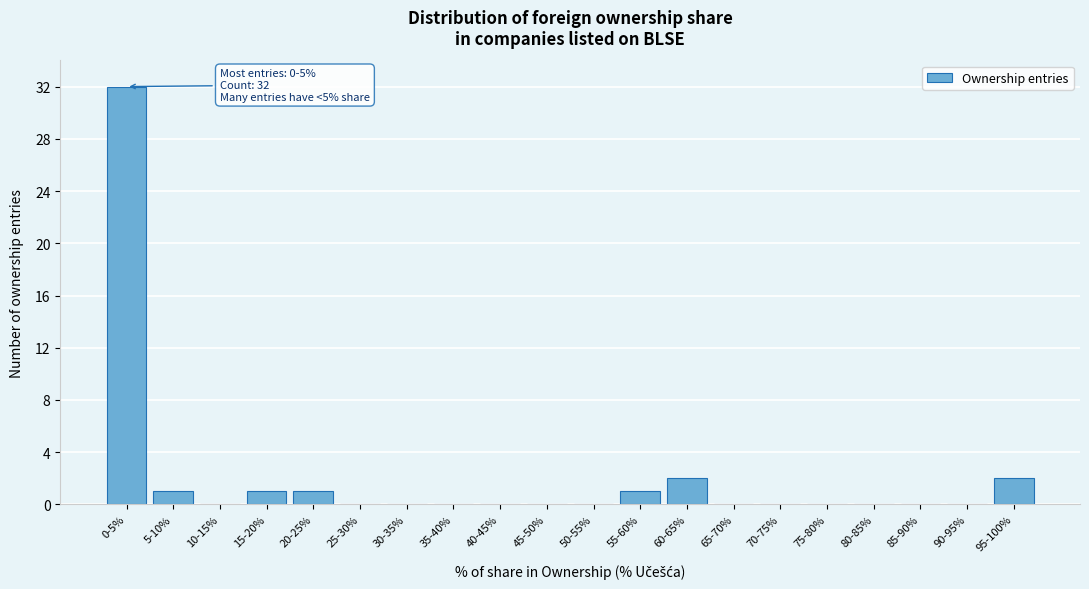

Reading right to left, extract all data points from this chart.

95-100%=2	90-95%=0	85-90%=0	80-85%=0	75-80%=0	70-75%=0	65-70%=0	60-65%=2	55-60%=1	50-55%=0	45-50%=0	40-45%=0	35-40%=0	30-35%=0	25-30%=0	20-25%=1	15-20%=1	10-15%=0	5-10%=1	0-5%=32